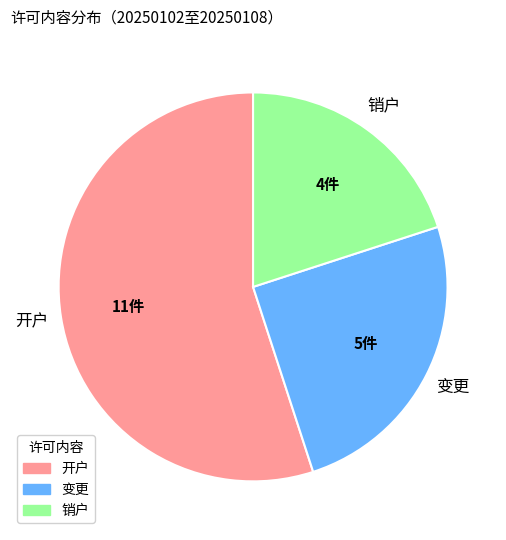

The 销户 slice represents 20% of the pie. True or false?

True